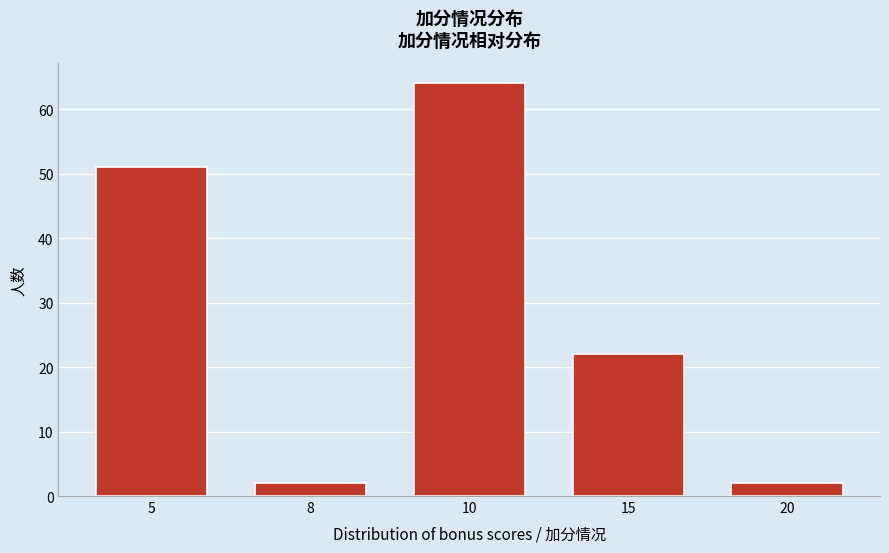

Reading right to left, extract all data points from this chart.

20=2	15=22	10=64	8=2	5=51